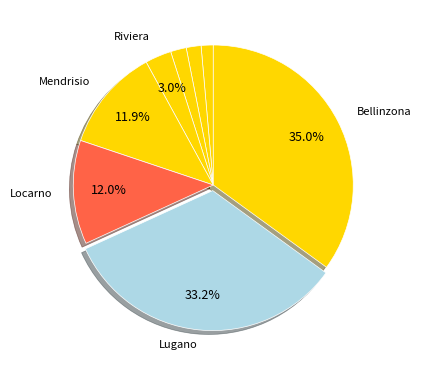

How many segments does this pie chart have?

8